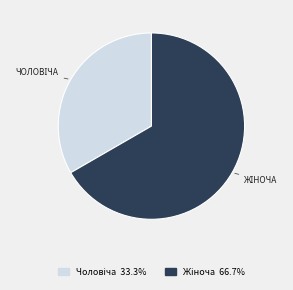

To the nearest percent, what portion does Чоловіча represent?

33%